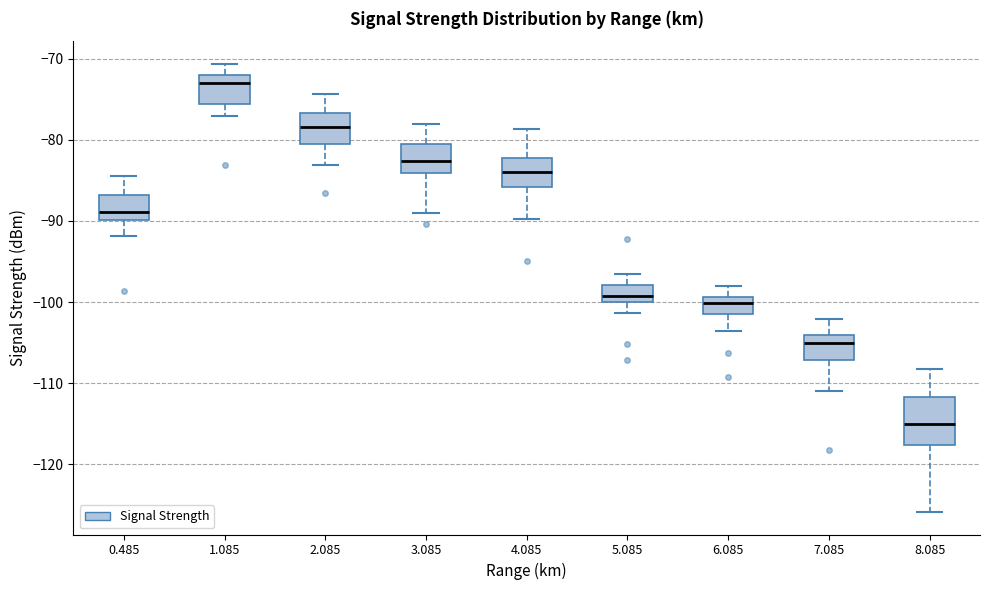

Which box has the lowest median line?

8.085